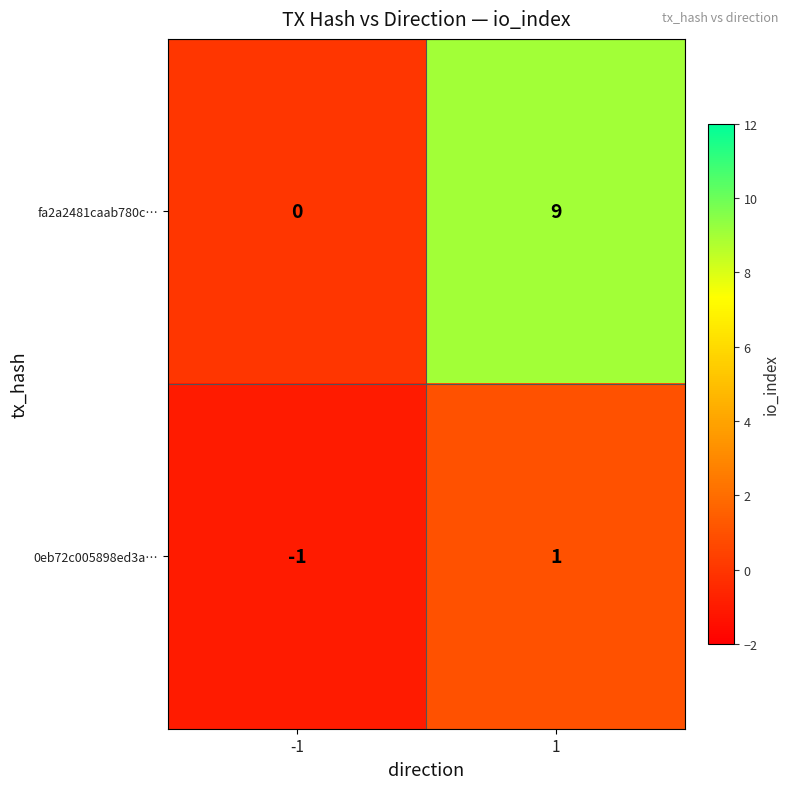

What is the highest value of the fa2a2481caab780c… series?

9